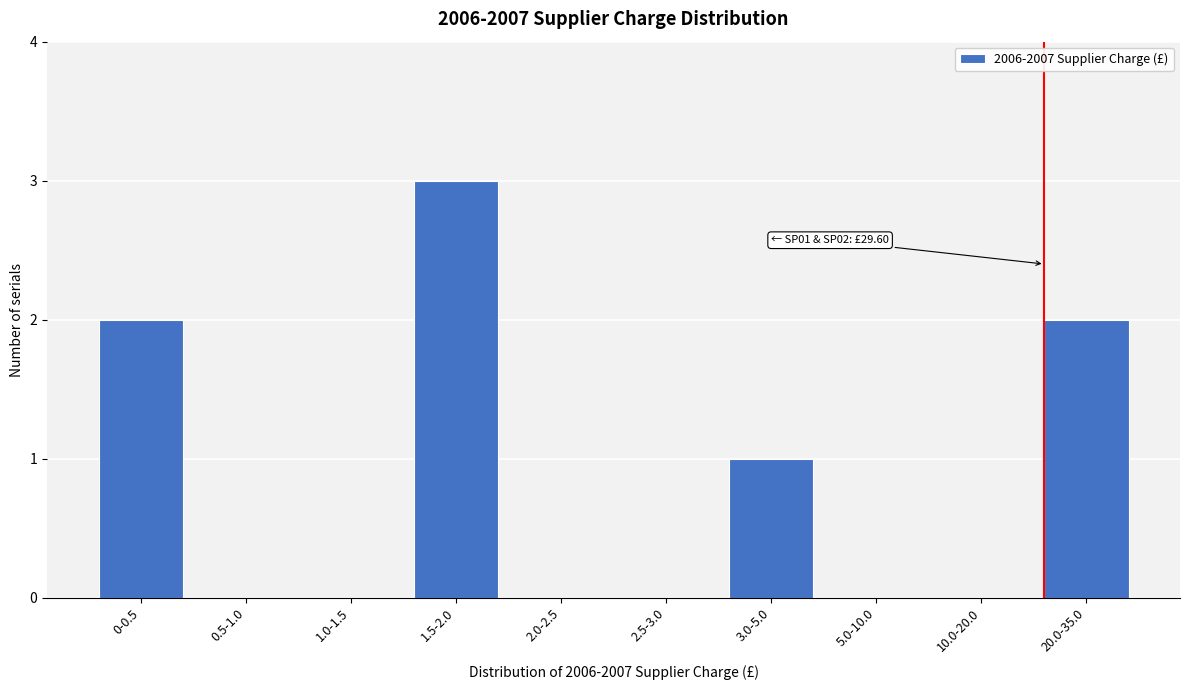

Reading left to right, list all the values displayed in this chart.

0-0.5=2	0.5-1.0=0	1.0-1.5=0	1.5-2.0=3	2.0-2.5=0	2.5-3.0=0	3.0-5.0=1	5.0-10.0=0	10.0-20.0=0	20.0-35.0=2